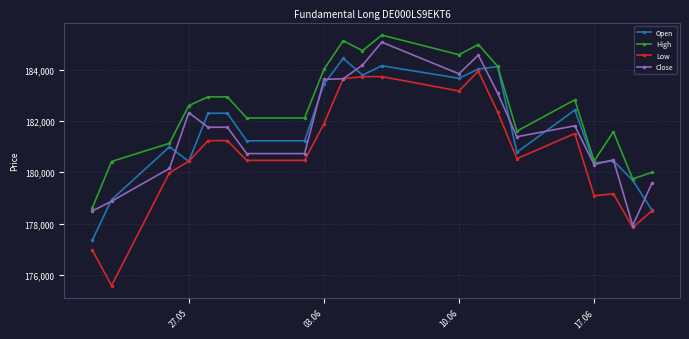

What is the value of the Low point at the 18th from the left?

179083